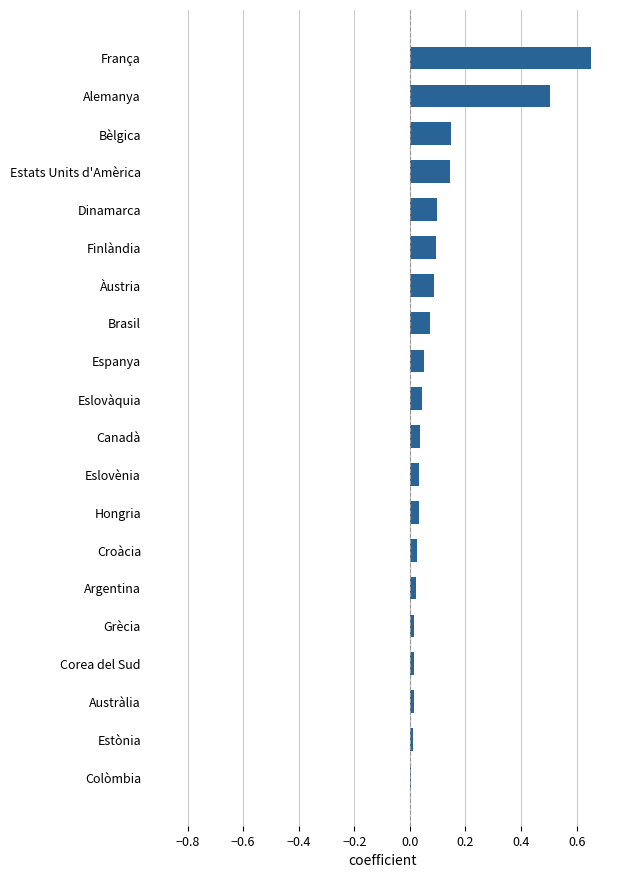

What is the difference between the maximum and minimum values?

0.6